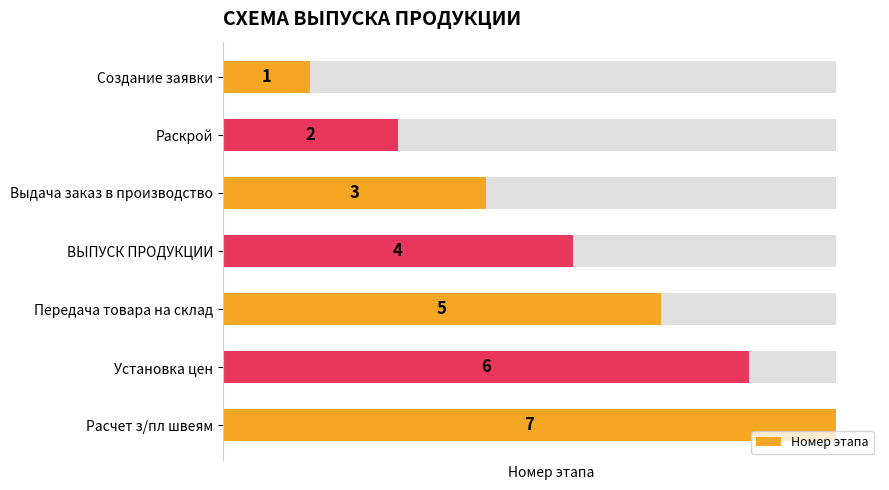

What is the sum of all values?

28